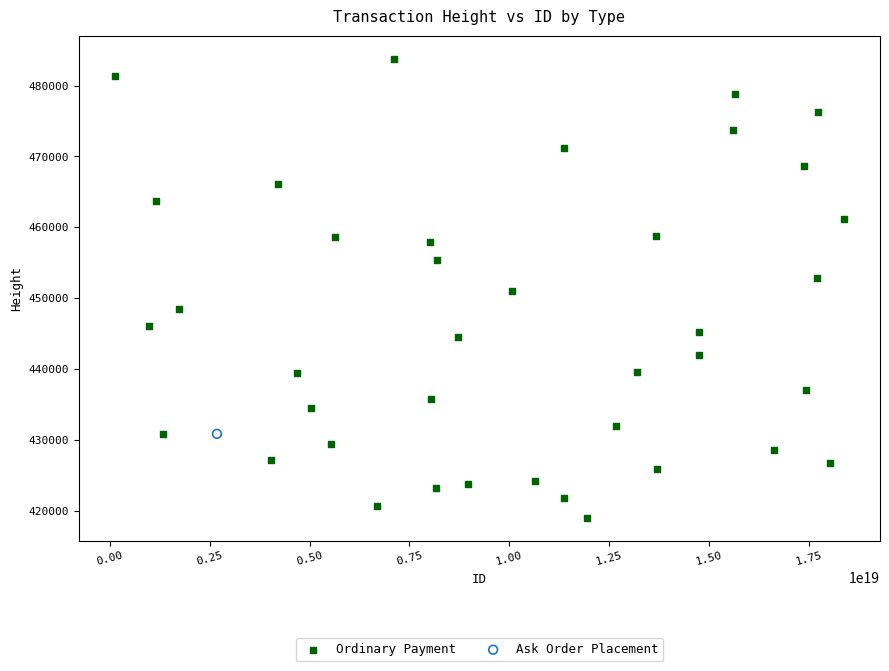

What are all the series names shown in the legend?

Ordinary Payment, Ask Order Placement